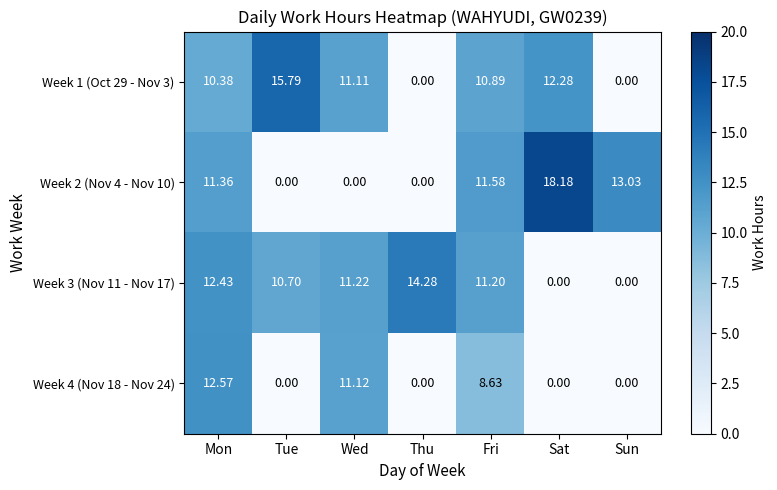

At which category is the sum across all series the highest?

Mon